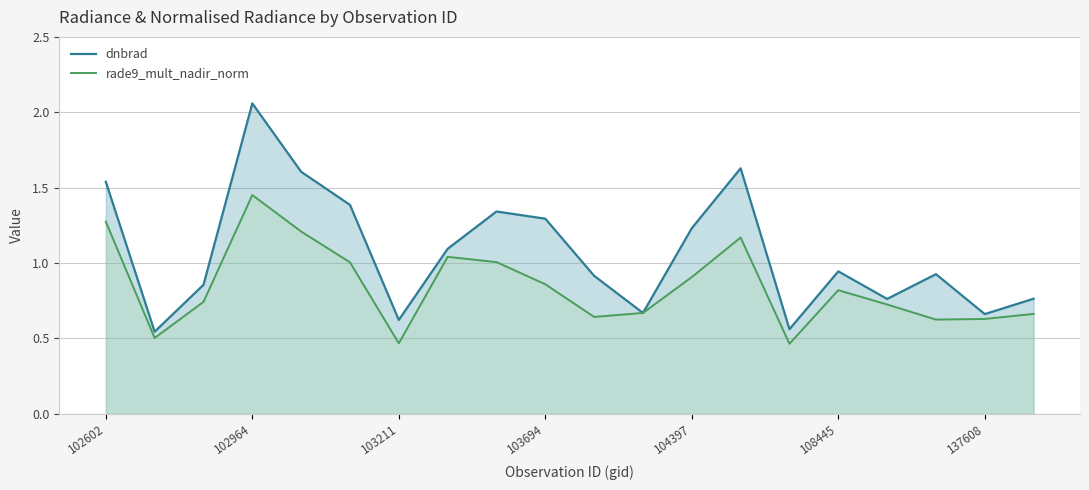

The rade9_mult_nadir_norm series shows 1.0 at 7. True or false?

True